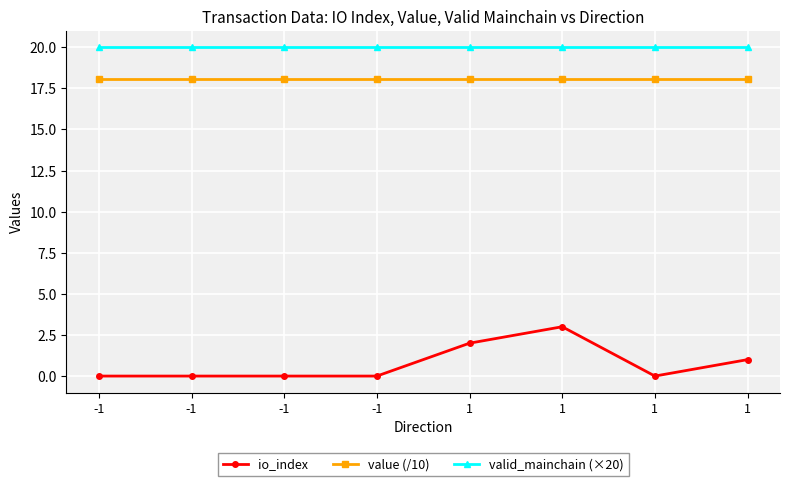

How many lines are shown in the chart?

3